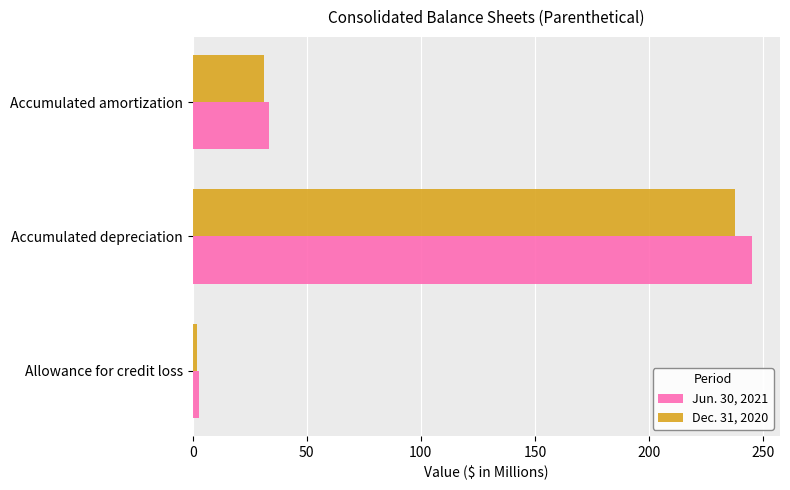

What is the average value of the Dec. 31, 2020 series?

90.2